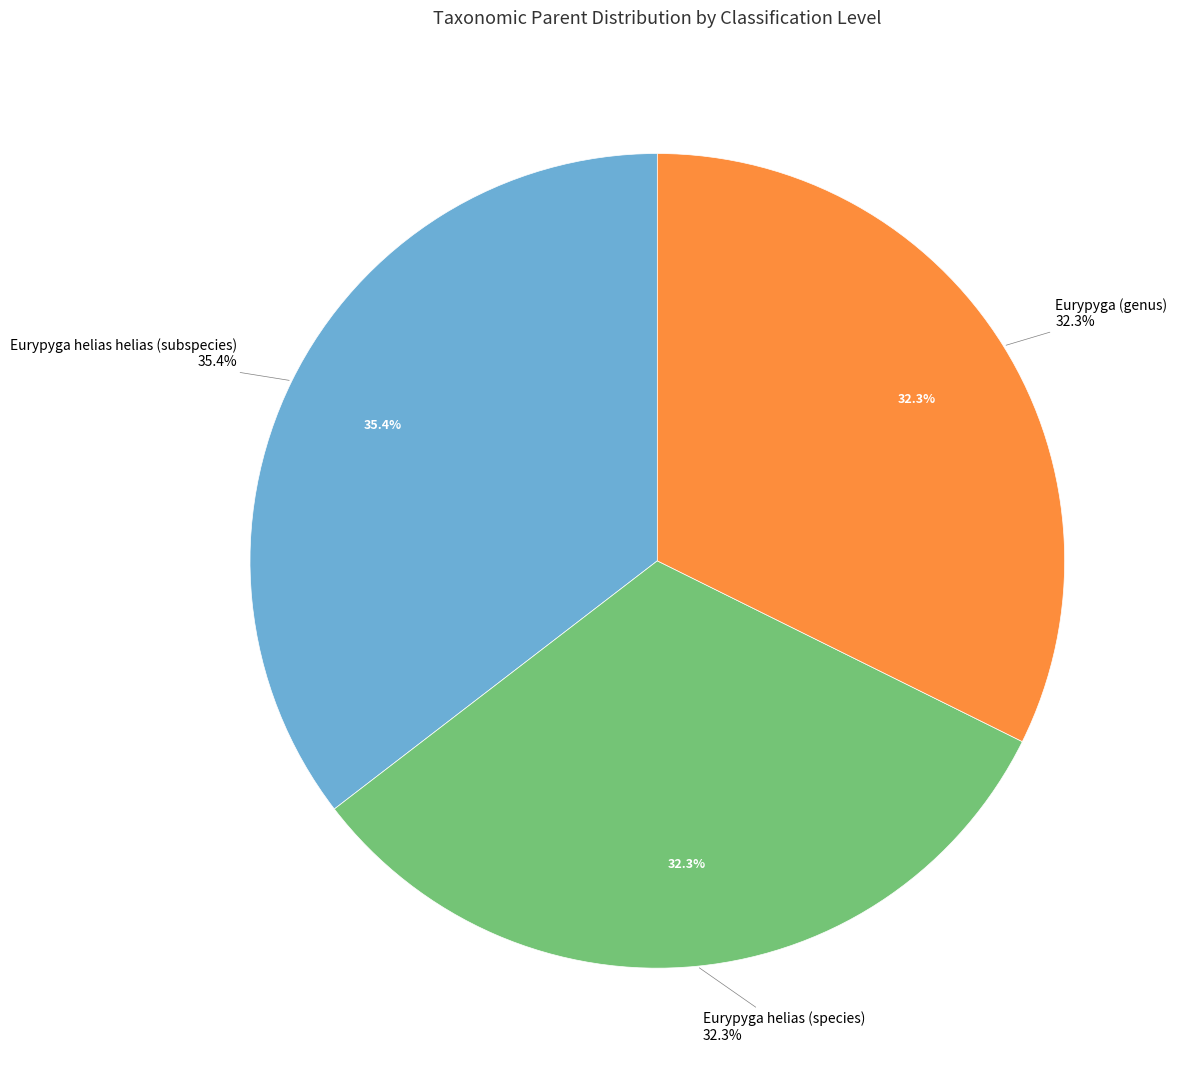

Is it true that Eurypyga helias helias (subspecies) is 41% of the pie?

False